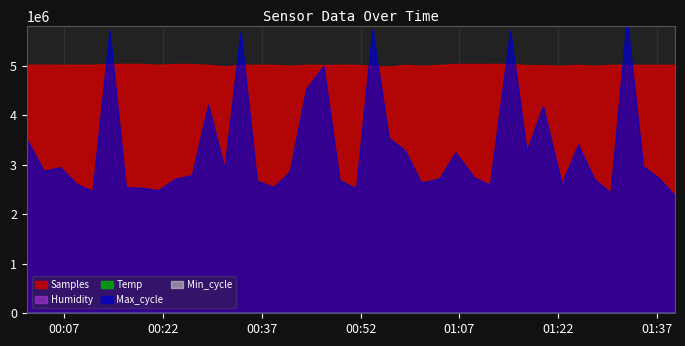

What are all the series names shown in the legend?

Samples, Max_cycle, Temp, Min_cycle, Humidity